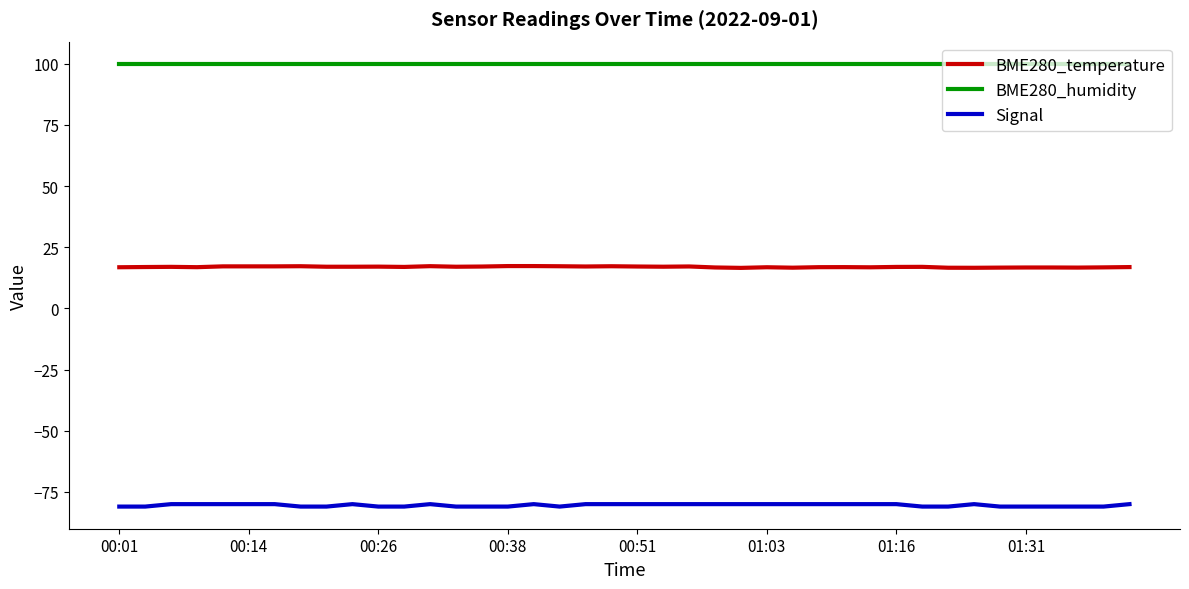

Rank the series by their maximum value, from lowest to highest.

Signal, BME280_temperature, BME280_humidity